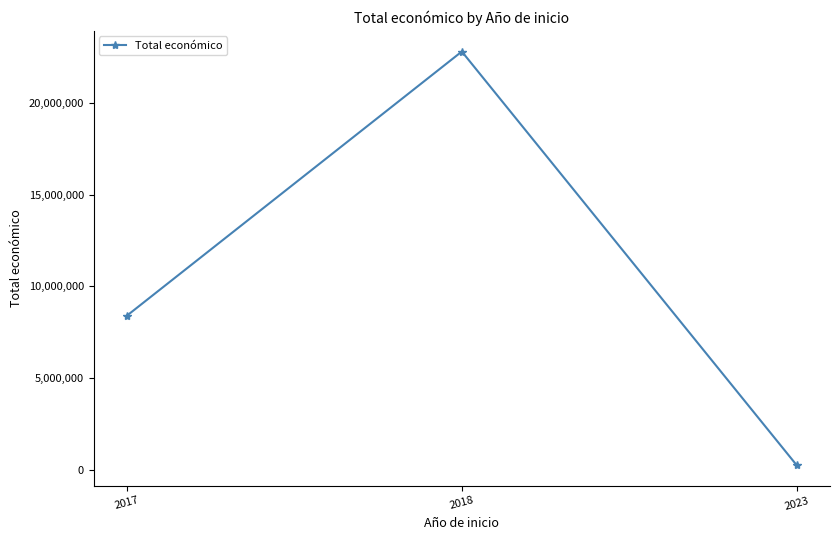

At which label is the value closest to 11528402?

2017